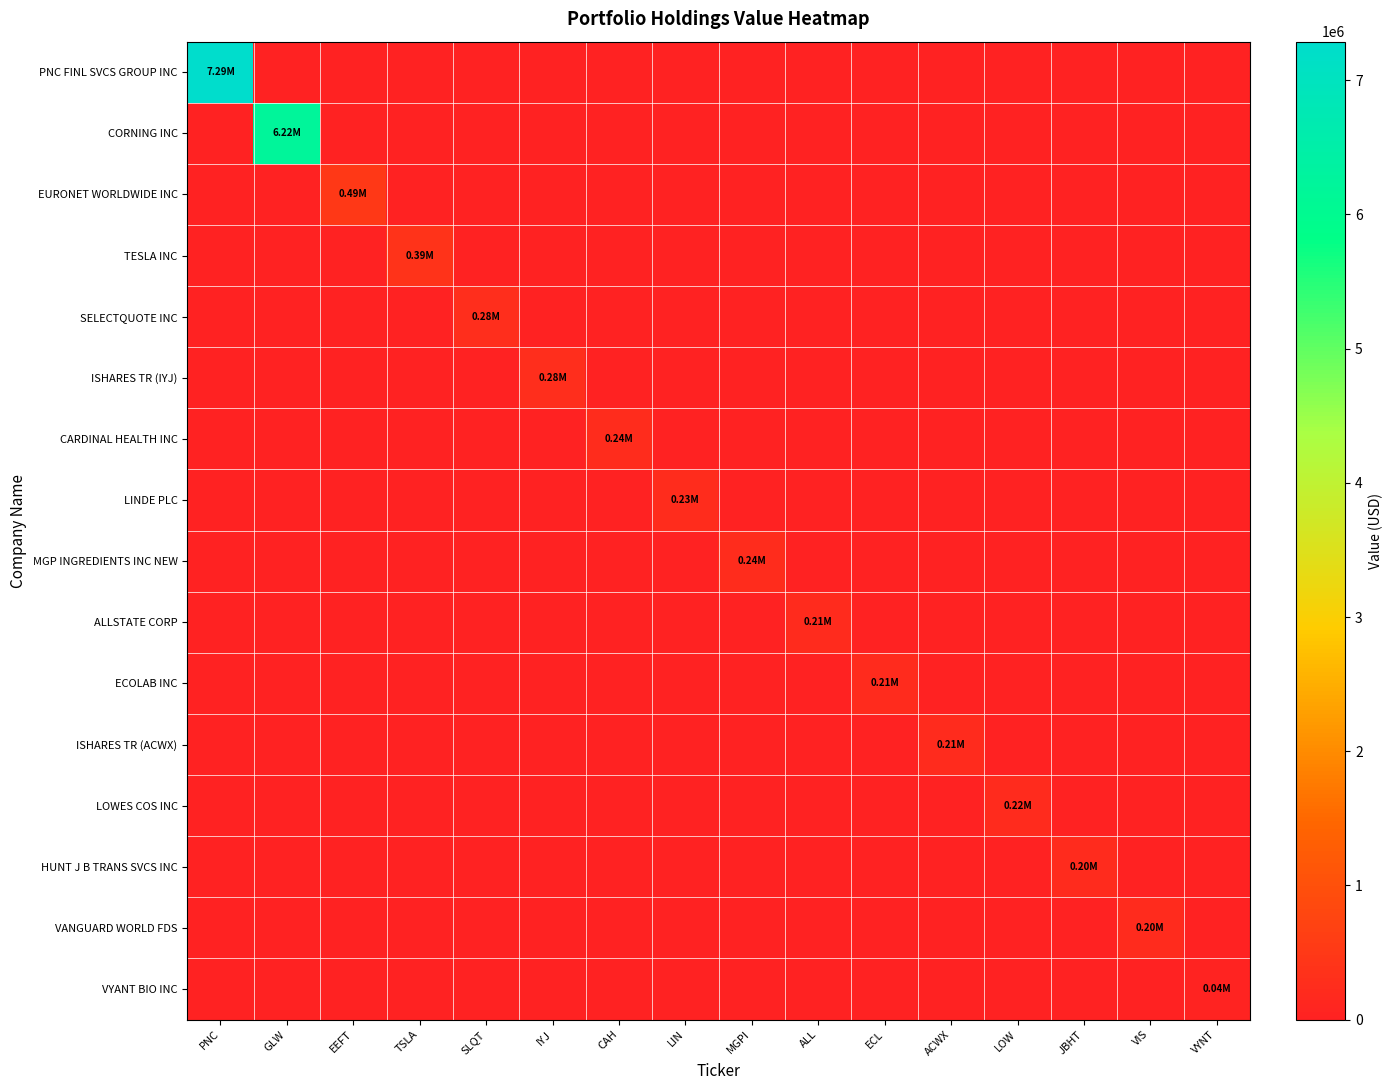

Which label corresponds to the largest value in the chart?

PNC